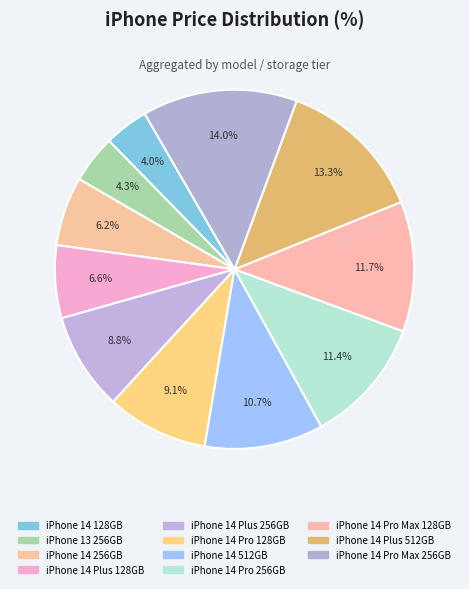

Does any single category account for the majority?

No